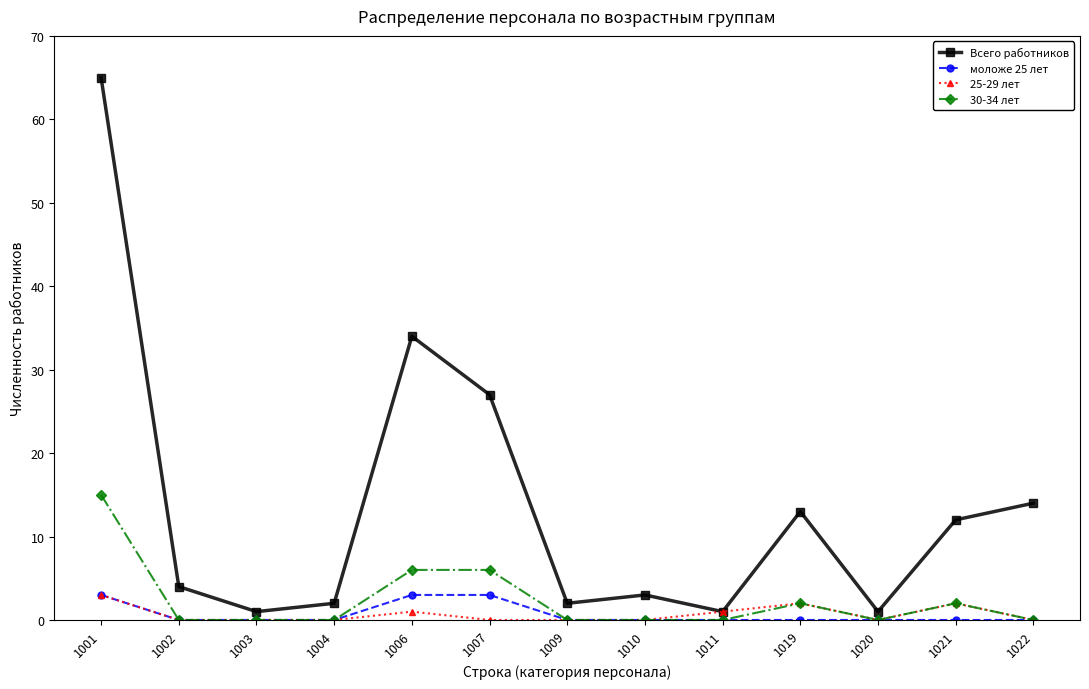

What is the difference between the maximum and minimum values in the 25-29 лет series?

3